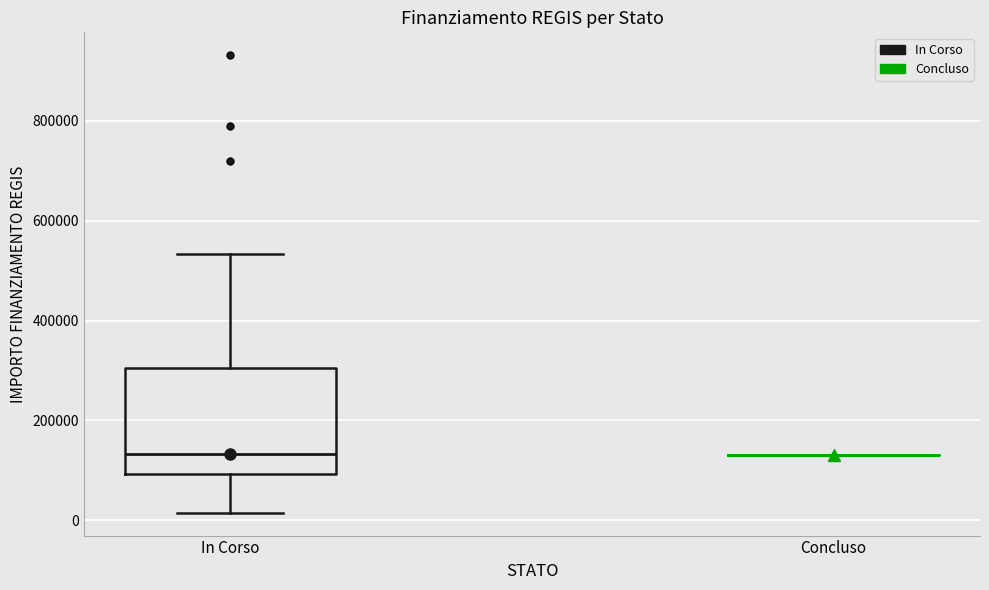

Reading left to right, transcribe this box plot: for each box, give where its median line is, the range the box spans, and where its two whiskers end, as read against the y-axis. The values are not printed on the chart, so give them approximately, as read against the axis.

In Corso: median 140000, box 100000 to 300000, whiskers 20000 to 540000
Concluso: box collapsed to a line at 140000, whiskers 140000 to 140000